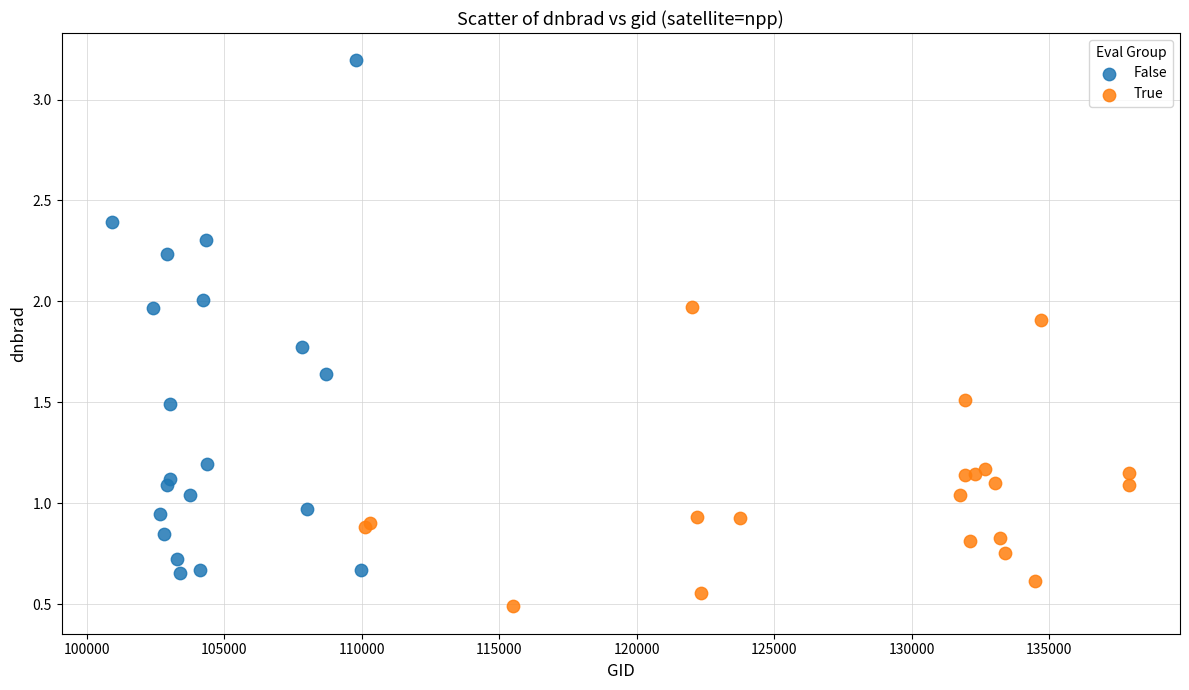

Which series contains the highest Y value?

False